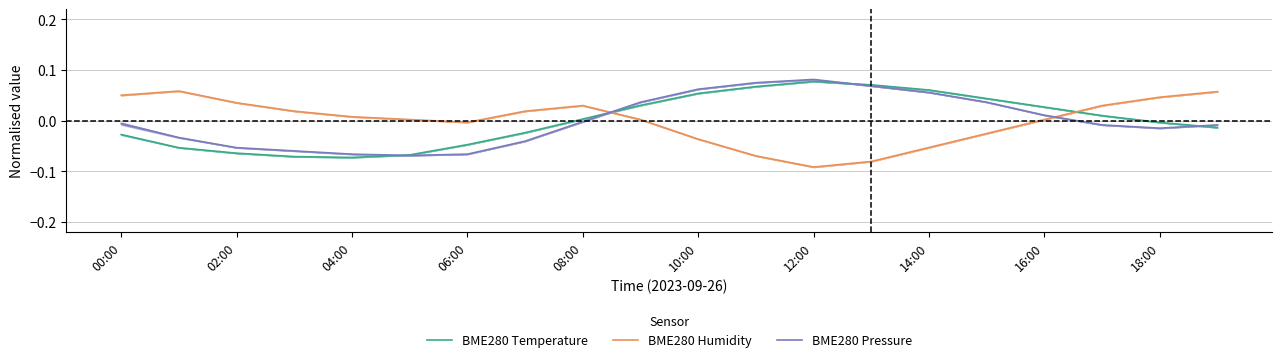

Is it true that BME280 Humidity equals -0.0 at 14:00?

False